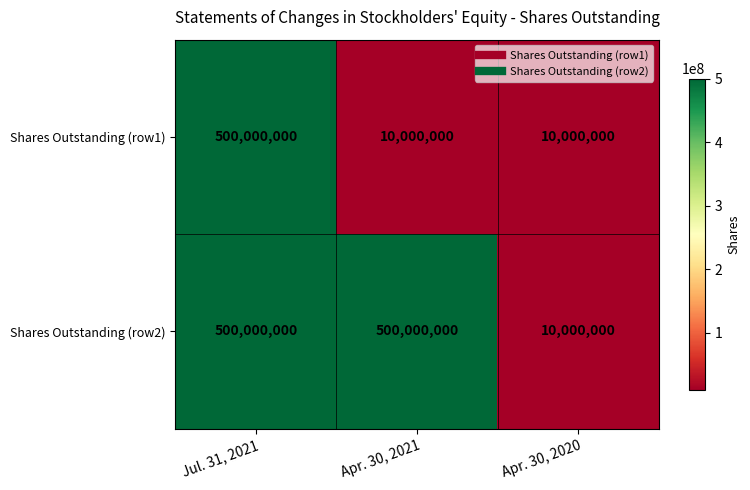

The Shares Outstanding (row1) series shows 10000000 at Apr. 30, 2021. True or false?

True